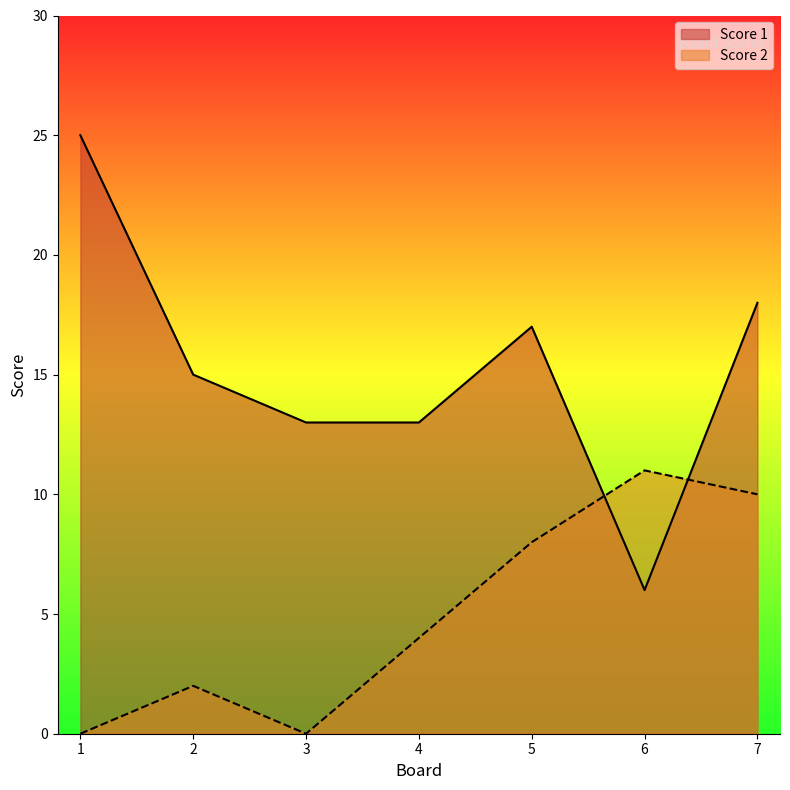

How many intersections are there between Score 1 and Score 2?

2